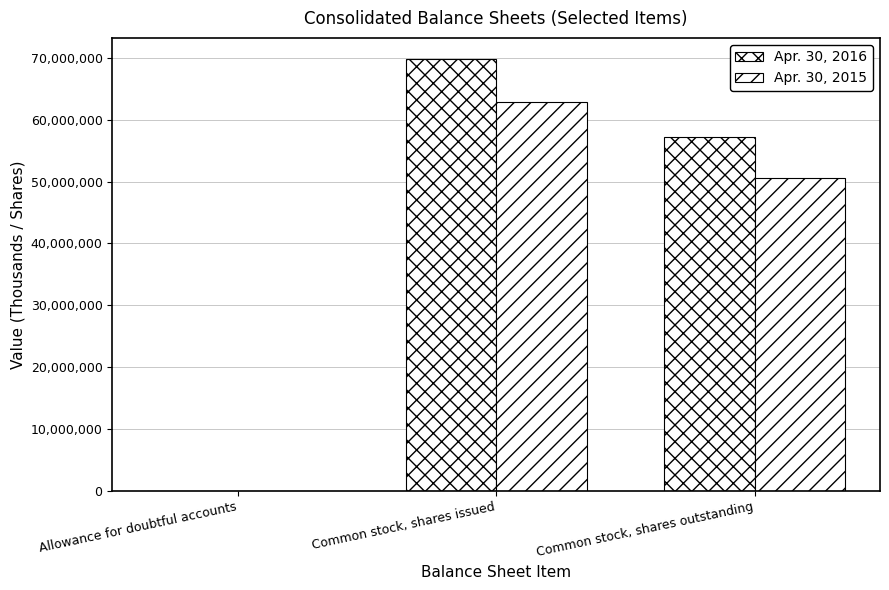

What is the value of the Apr. 30, 2016 bar at the 2nd from the left?

69723000